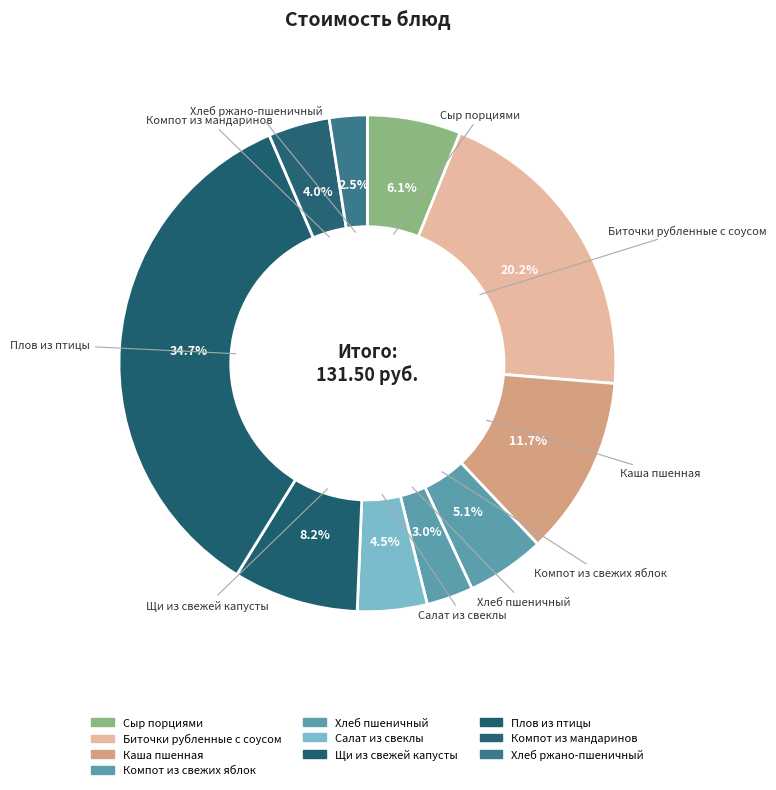

True or false: Салат из свеклы accounts for 5% of the total.

True